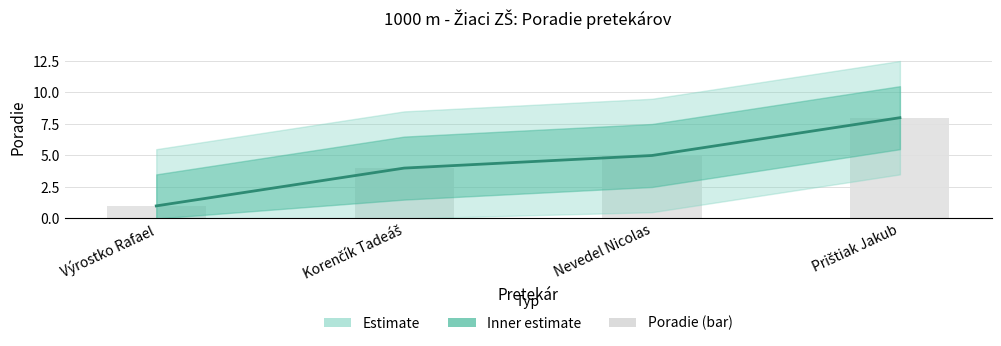

What value does the Hodnota series have at Nevedel Nicolas?

5